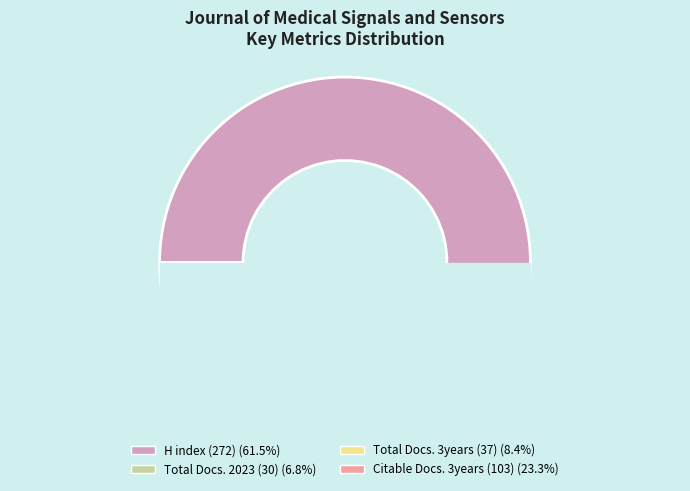

Count the number of slices in the pie.

4